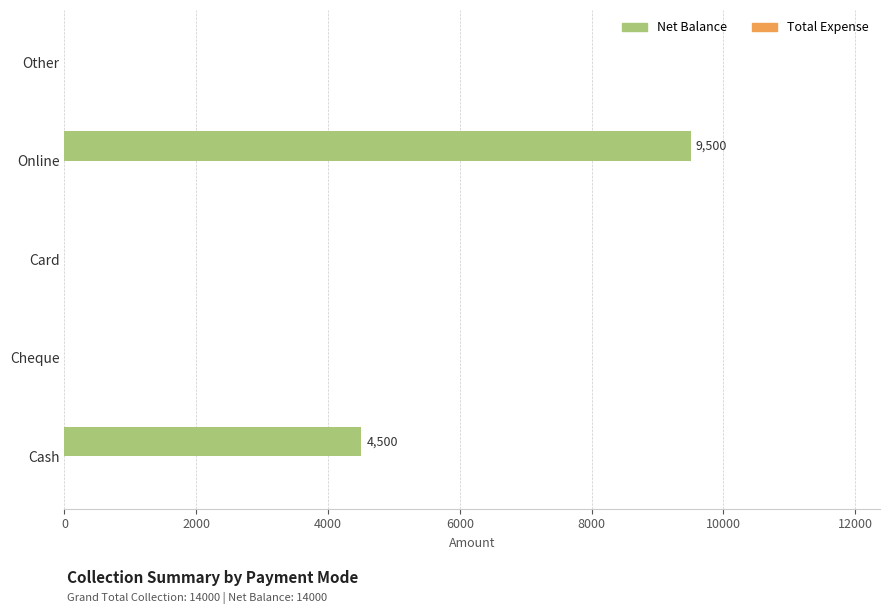

Reading bottom to top, what are all the values shown in this chart?

Cash=4500	Cheque=0	Card=0	Online=9500	Other=0